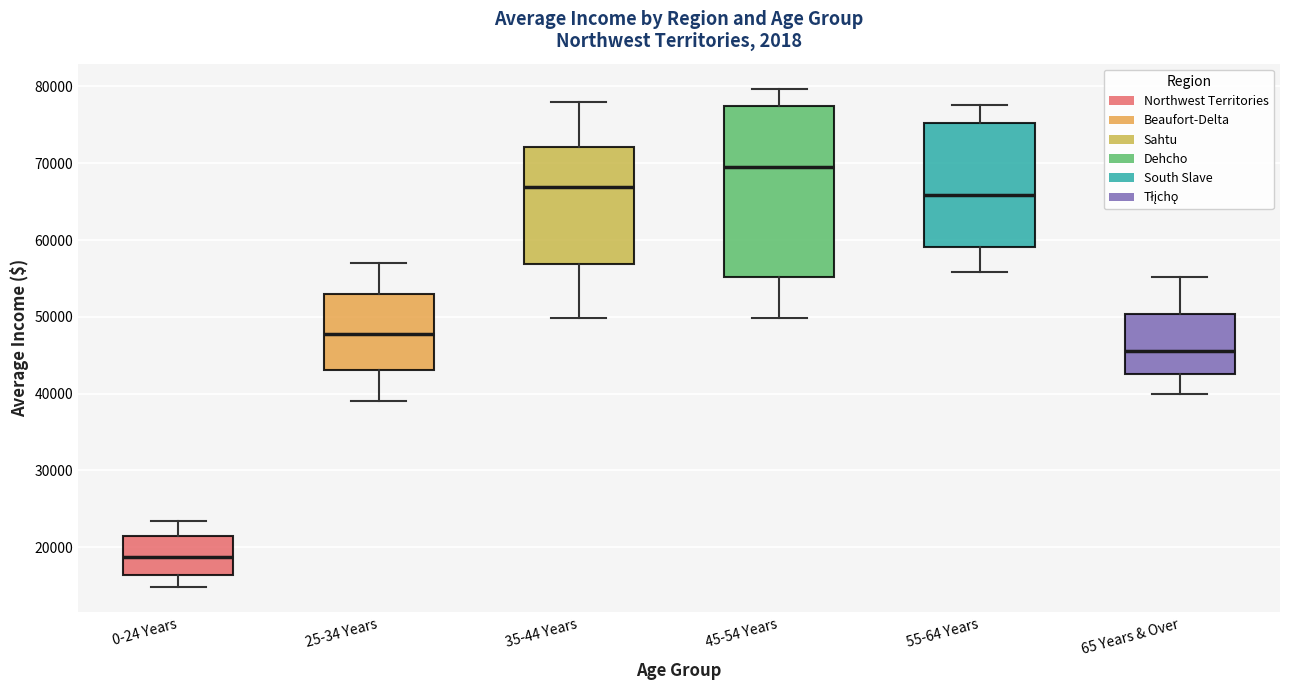

Reading left to right, transcribe this box plot: for each box, give where its median line is, the range the box spans, and where its two whiskers end, as read against the y-axis. The values are not printed on the chart, so give them approximately, as read against the axis.

0-24 Years: median 19000, box 16000 to 21000, whiskers 15000 to 23000
25-34 Years: median 48000, box 43000 to 53000, whiskers 39000 to 57000
35-44 Years: median 67000, box 57000 to 72000, whiskers 50000 to 78000
45-54 Years: median 69000, box 55000 to 77000, whiskers 50000 to 80000
55-64 Years: median 66000, box 59000 to 75000, whiskers 56000 to 78000
65 Years & Over: median 46000, box 43000 to 50000, whiskers 40000 to 55000